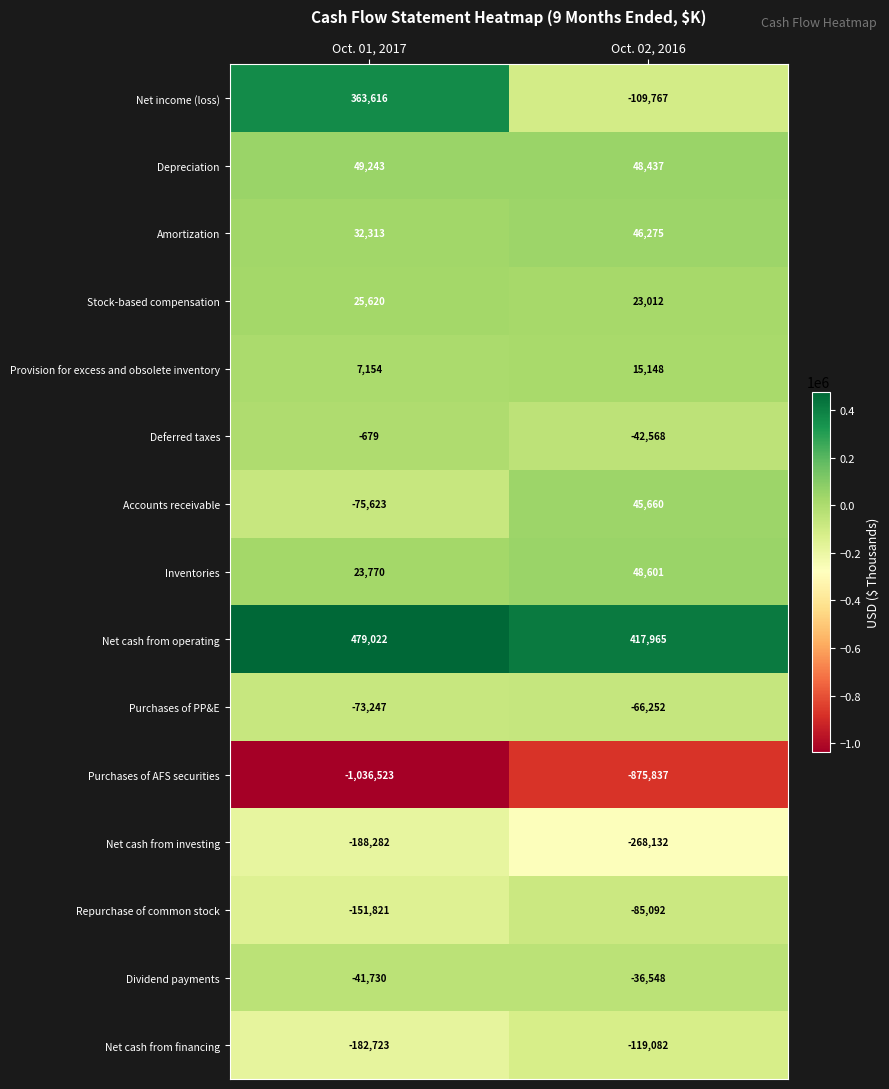

Where is Provision for excess and obsolete inventory nearest to the value 11151?

Oct. 01, 2017